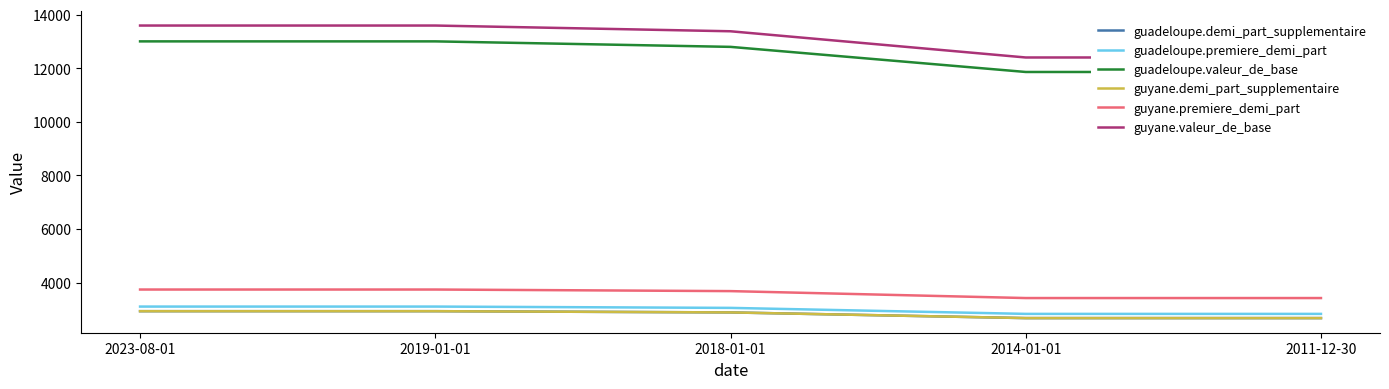

How many distinct data groups are displayed?

6